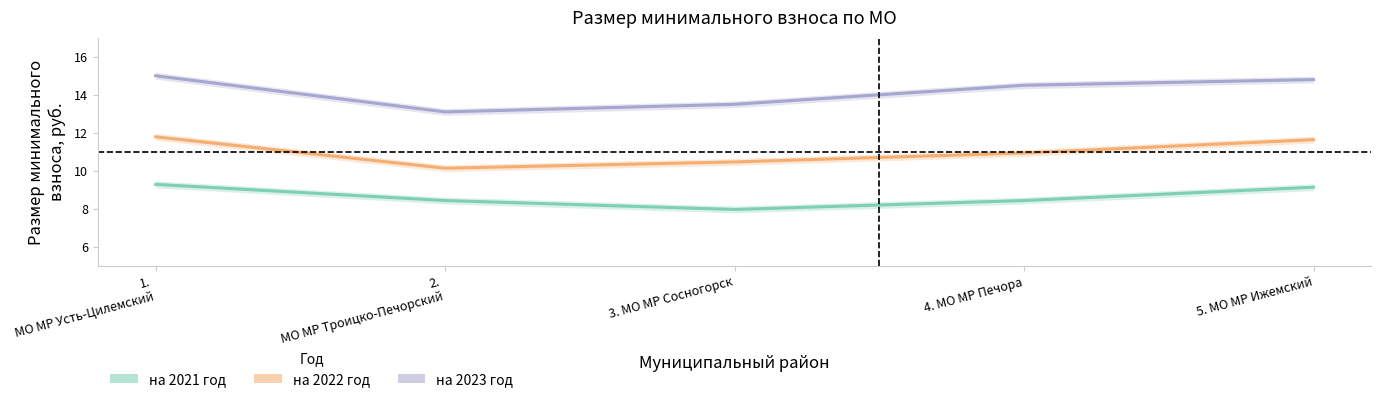

What is the average value of the на 2023 год series?

14.2